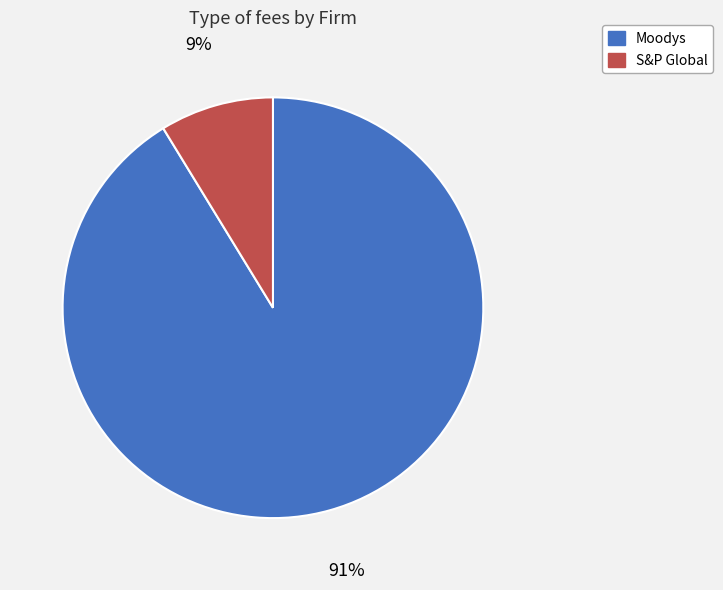

To the nearest percent, what is the average slice percentage?

50%